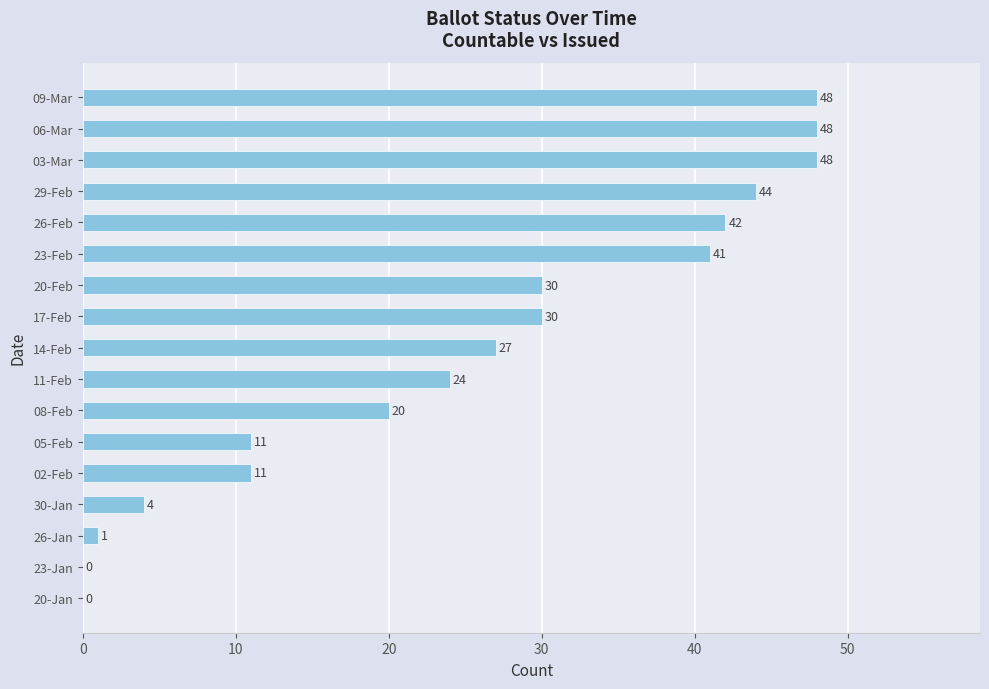

At which label is the value closest to 24?

11-Feb